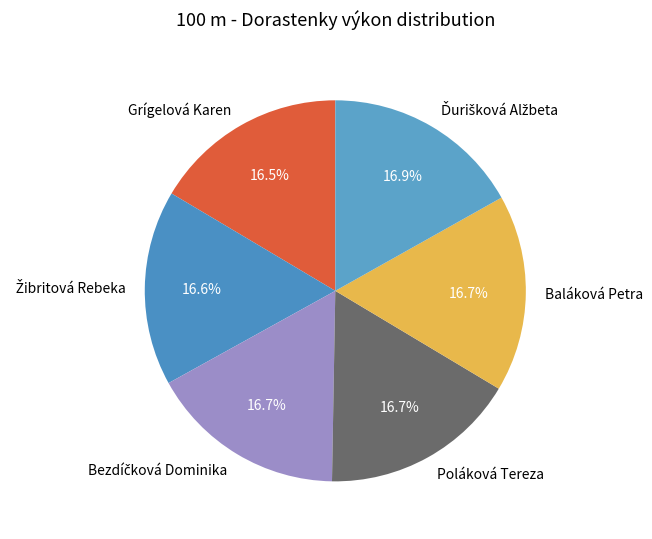

What is the ratio of the value at Baláková Petra to the value at Grígelová Karen?

1.0